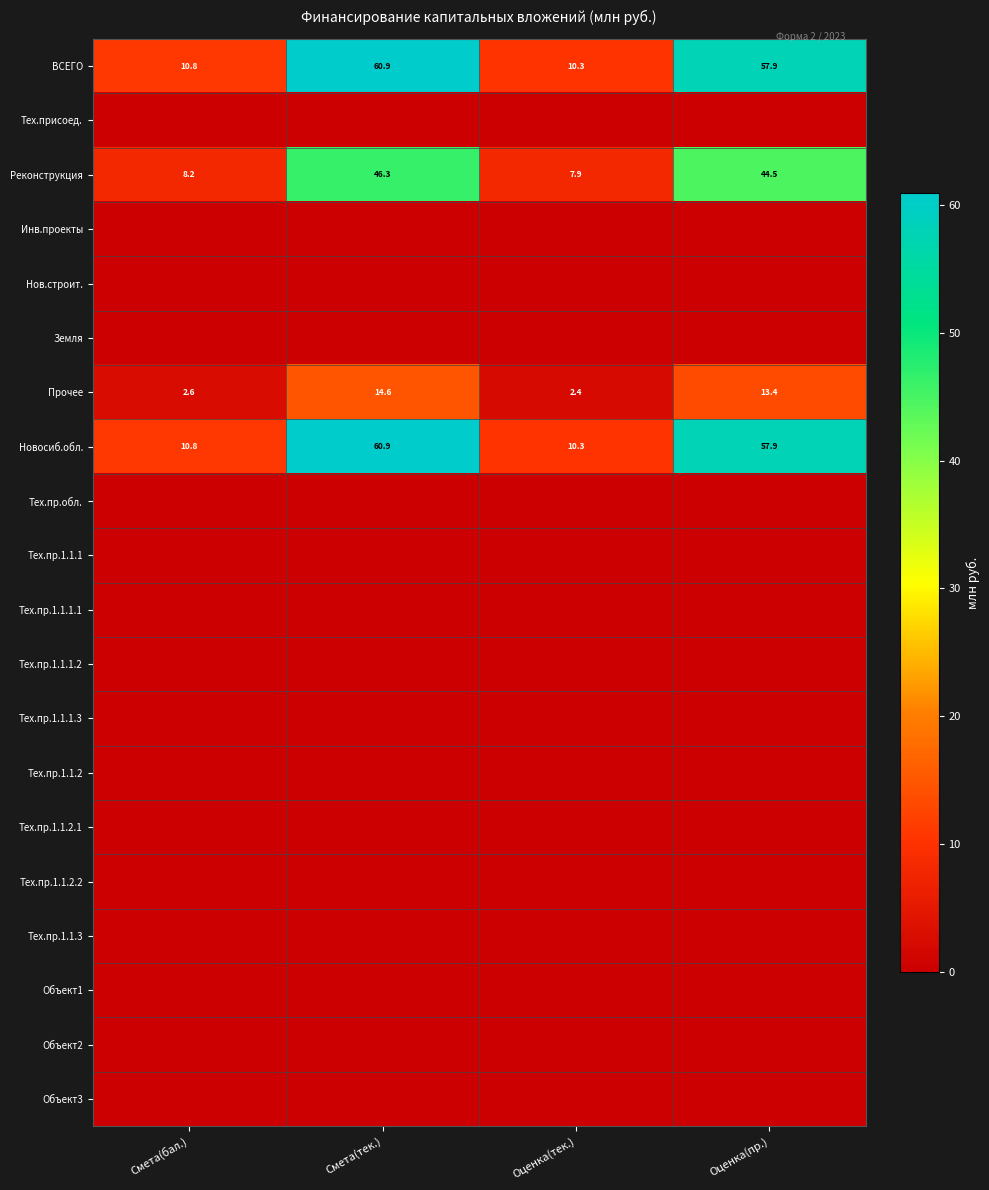

What is the lowest value of the Реконструкция series?

7.9